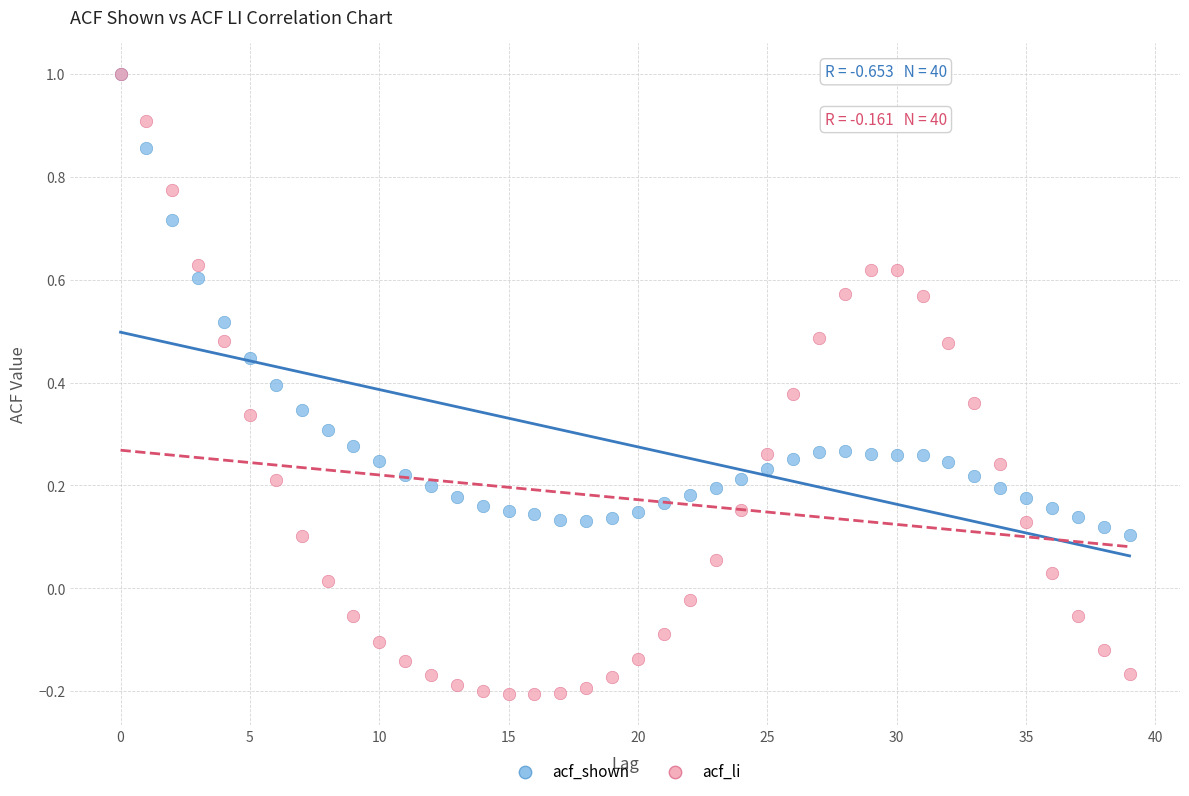

What are all the series names shown in the legend?

acf_shown, acf_li